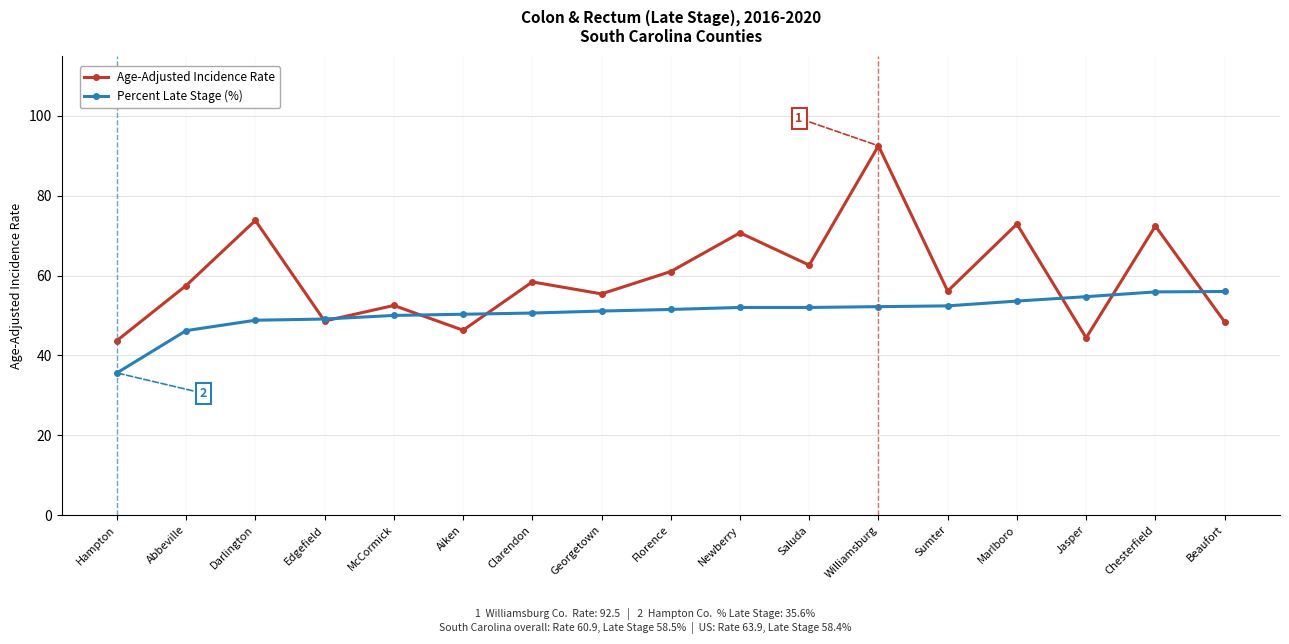

What are all the series names shown in the legend?

Age-Adjusted Incidence Rate, Percent Late Stage (%)